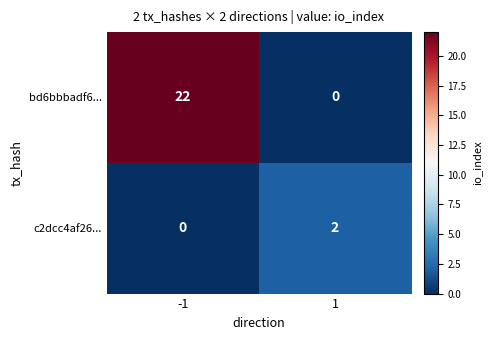

Rank the series by their maximum value, from highest to lowest.

bd6bbbadf6..., c2dcc4af26...